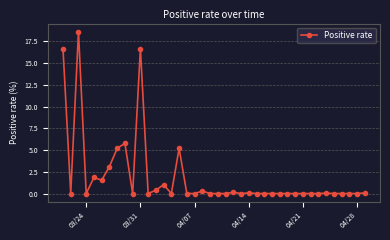

True or false: there are more than 0 points higher than both neighbors.

True